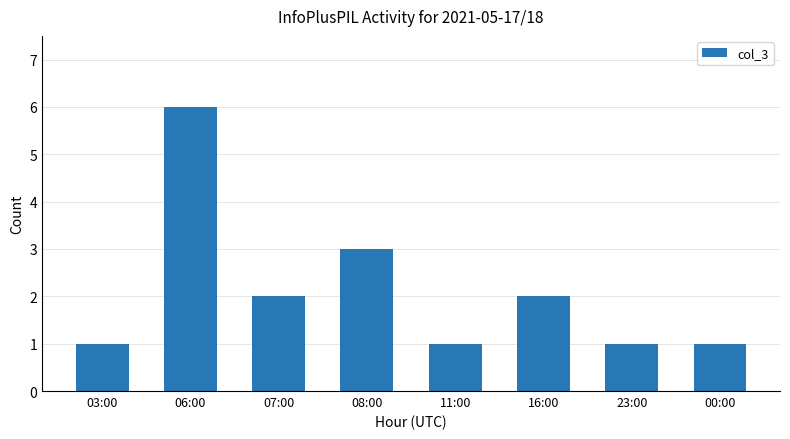

What is the smallest value displayed?

1